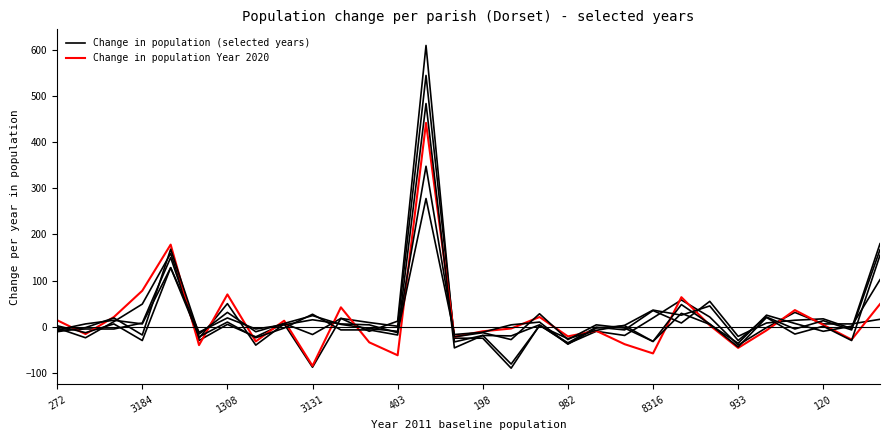

How many lines are shown in the chart?

6